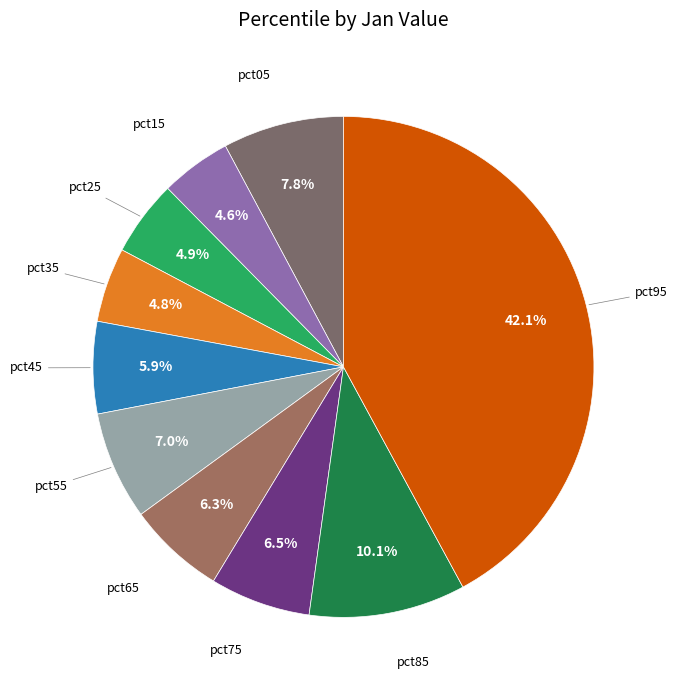

How many segments does this pie chart have?

10